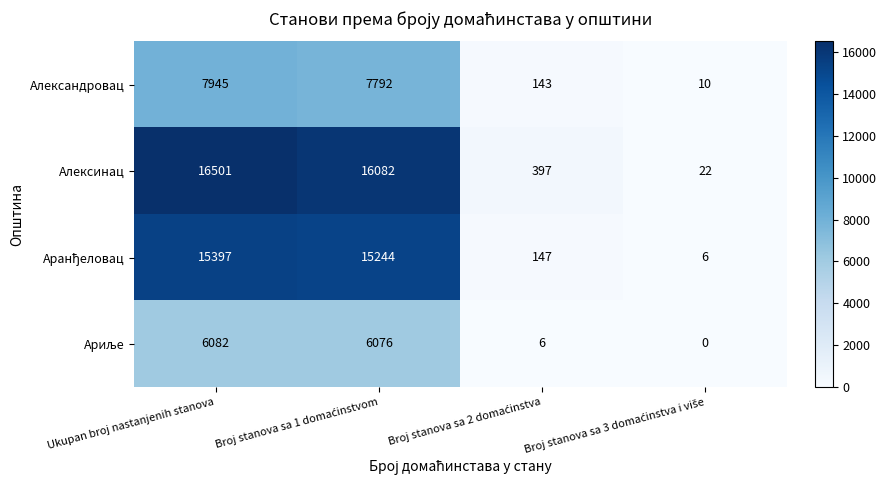

True or false: Александровац has a value of 2158 at Ukupan broj nastanjenih stanova.

False